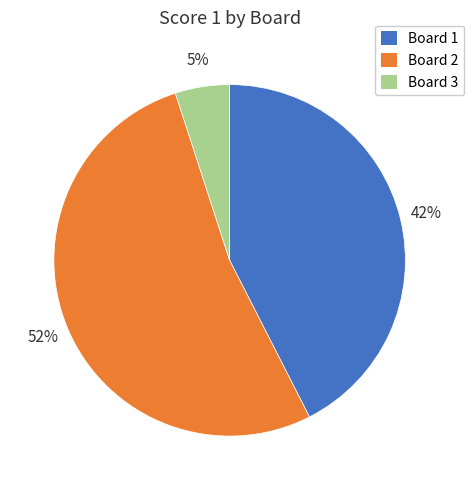

Between Board 3 and Board 1, which is larger?

Board 1